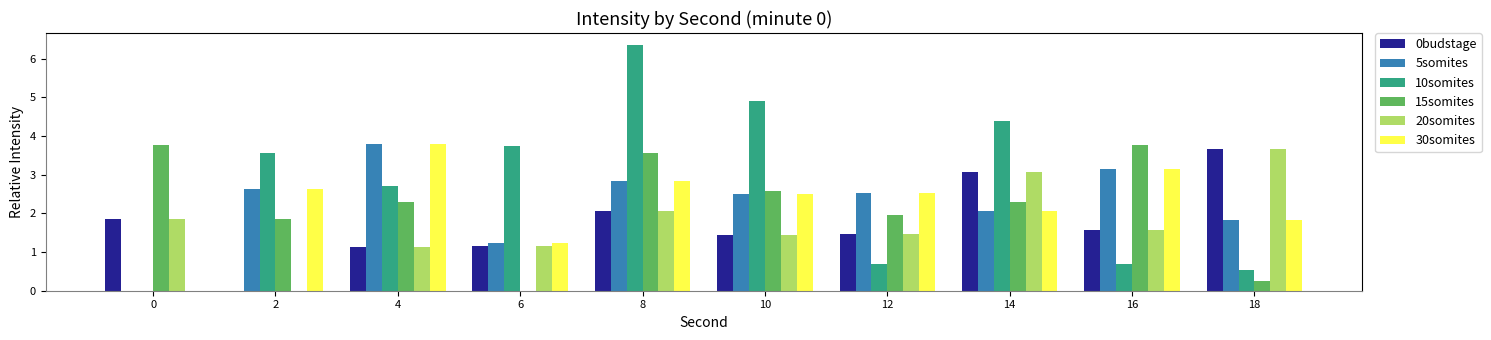

Does the chart contain stacked bars?

No